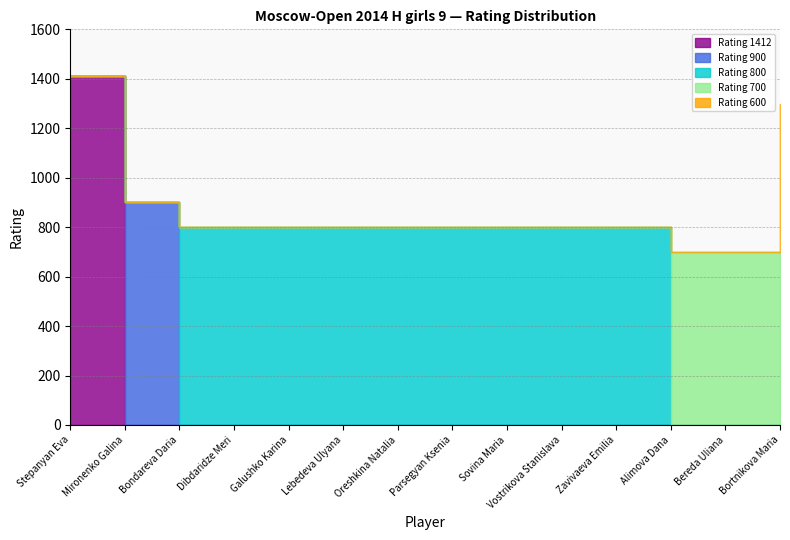

What is the sum of all Rating 600 values?

600